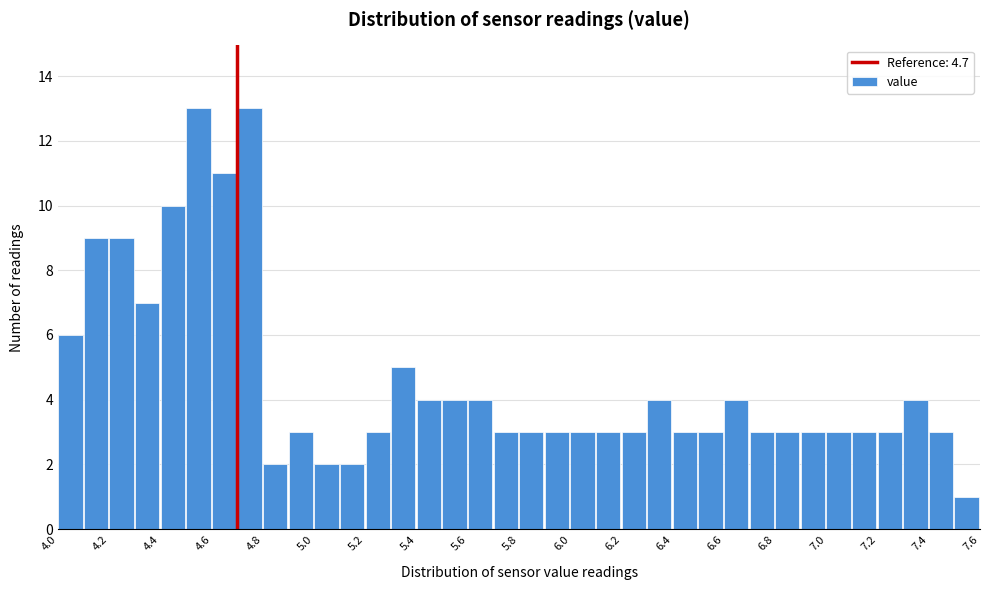

What is the height of the bar covering 5.1 to 5.2 on the x-axis? The values are not printed on the chart, so give them approximately, as read against the axis.

2